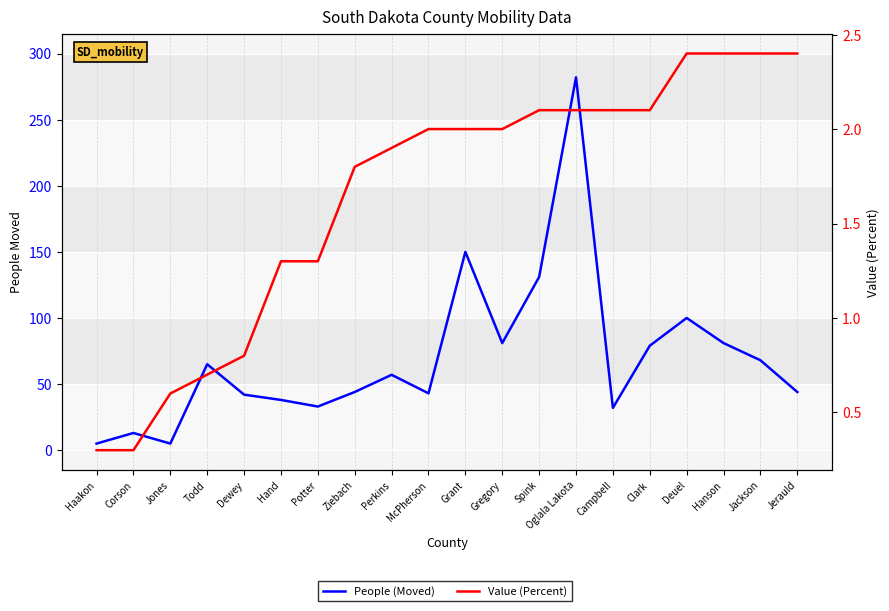

Which category has the lowest value across all series?

Haakon